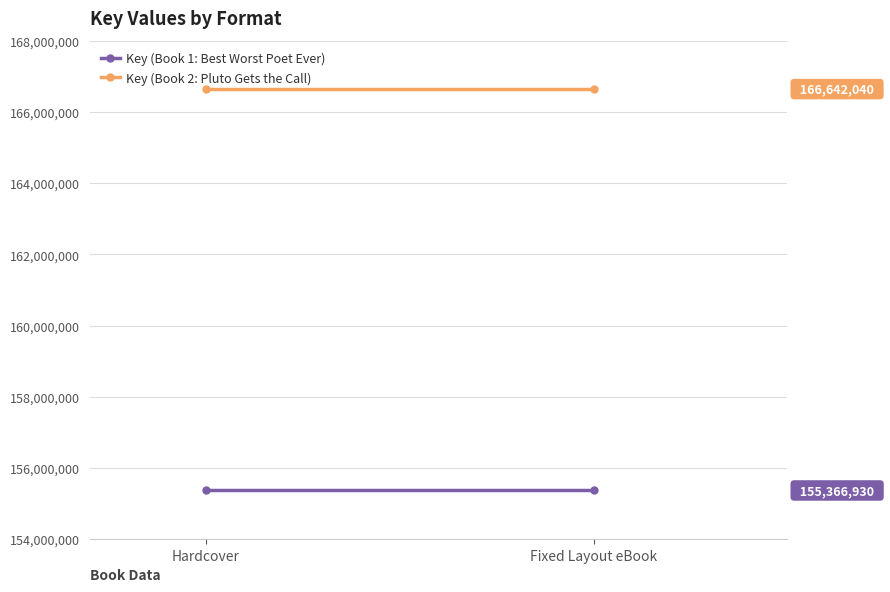

Which series has the widest spread of values?

Key (Book 1: Best Worst Poet Ever)